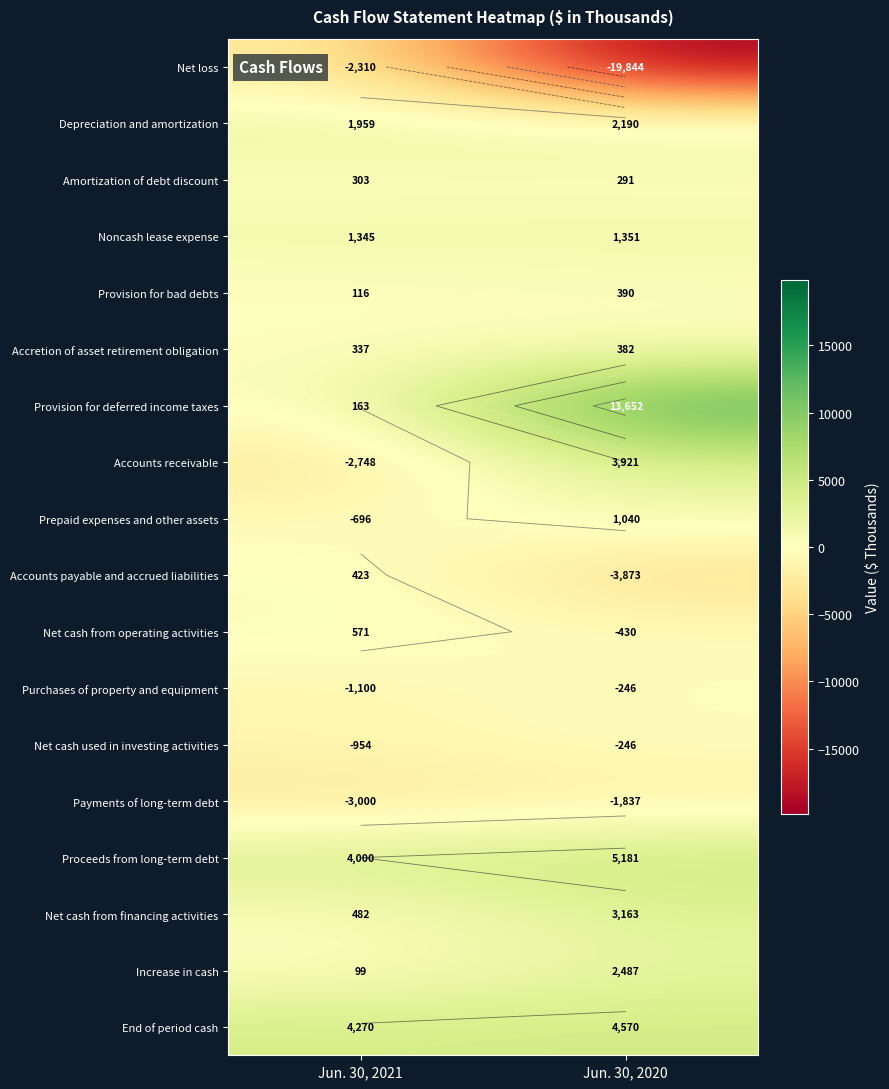

List the series in order of their peak value, highest first.

Provision for deferred income taxes, Proceeds from long-term debt, End of period cash, Accounts receivable, Net cash from financing activities, Increase in cash, Depreciation and amortization, Noncash lease expense, Prepaid expenses and other assets, Net cash from operating activities, Accounts payable and accrued liabilities, Provision for bad debts, Accretion of asset retirement obligation, Amortization of debt discount, Purchases of property and equipment, Net cash used in investing activities, Payments of long-term debt, Net loss